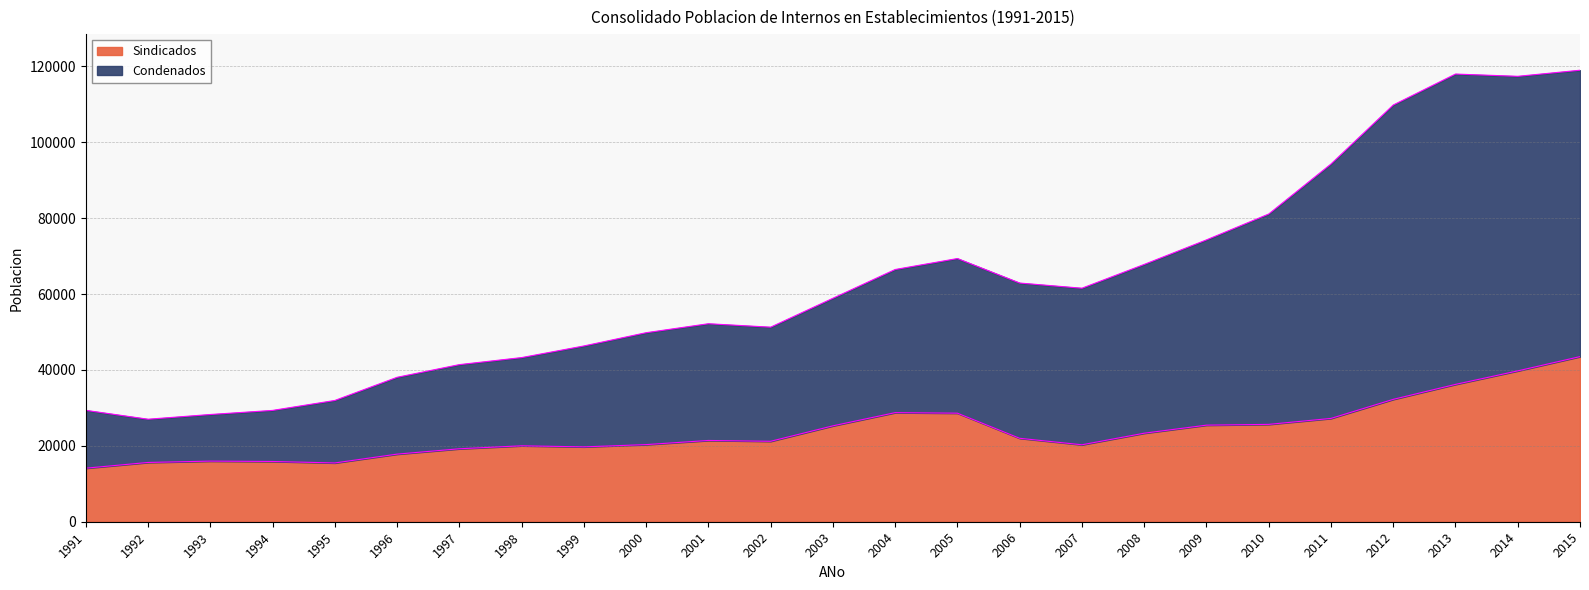

Between 2008 and 2003, which is larger?

2003